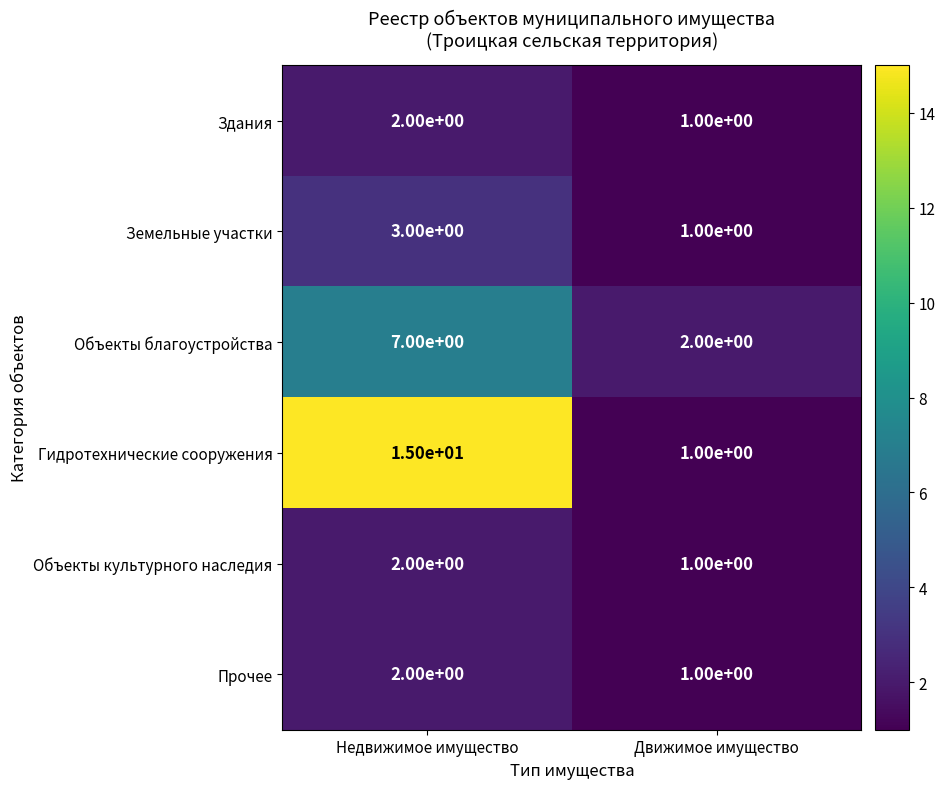

Which series changed the most between Недвижимое имущество and Движимое имущество?

Гидротехнические сооружения